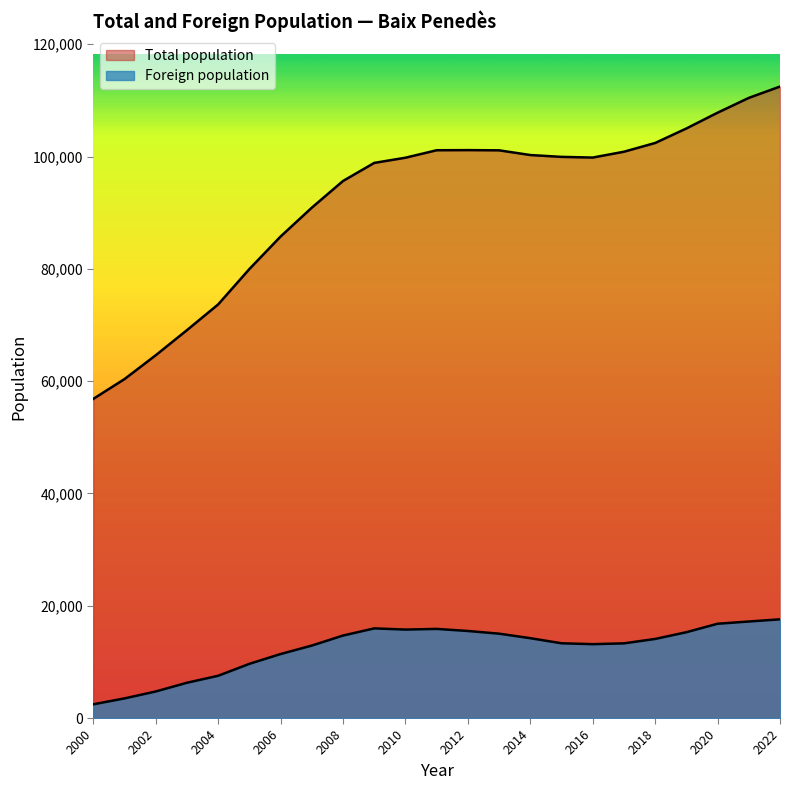

What is the difference between the maximum and second lowest values in the Total population series?

52091